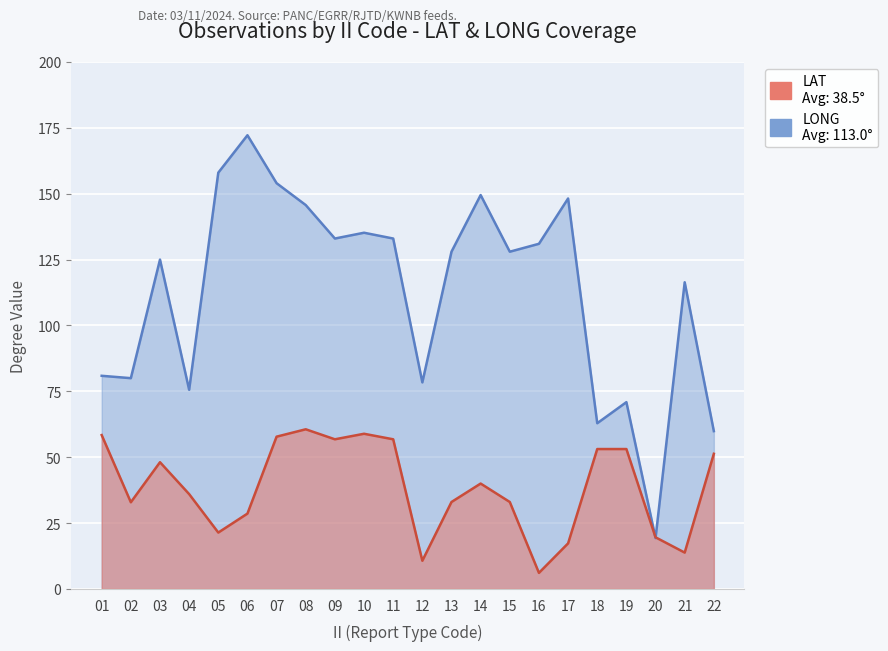

What is the approximate value of LAT at 05?

21.4